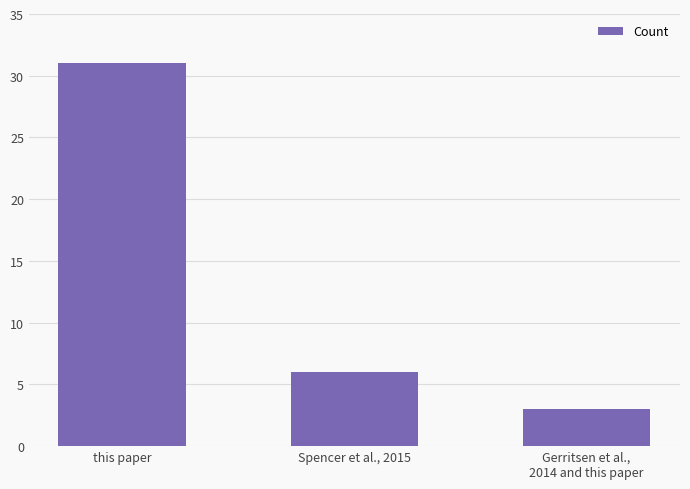

What is the value of the 1st bar from the left?

31